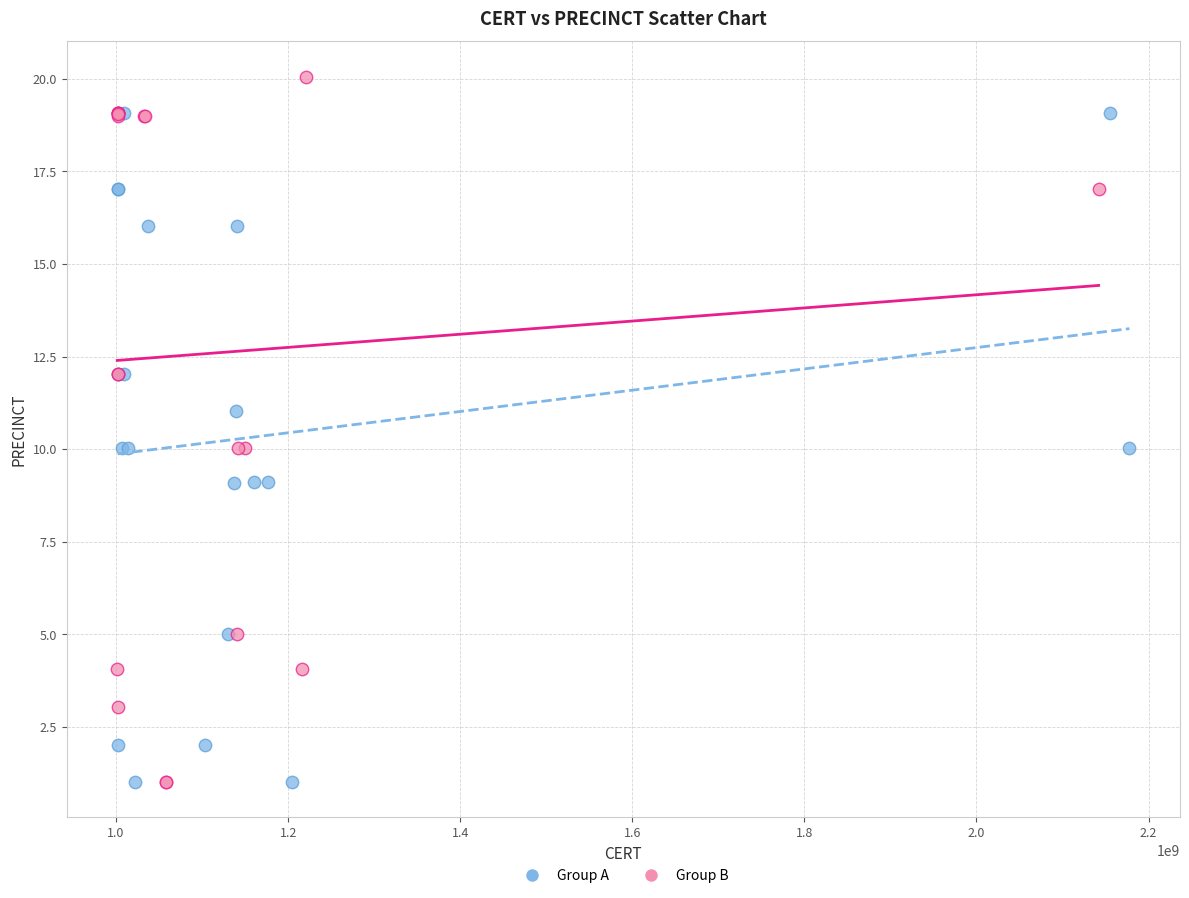

Which series has the widest spread of Y values?

Group B